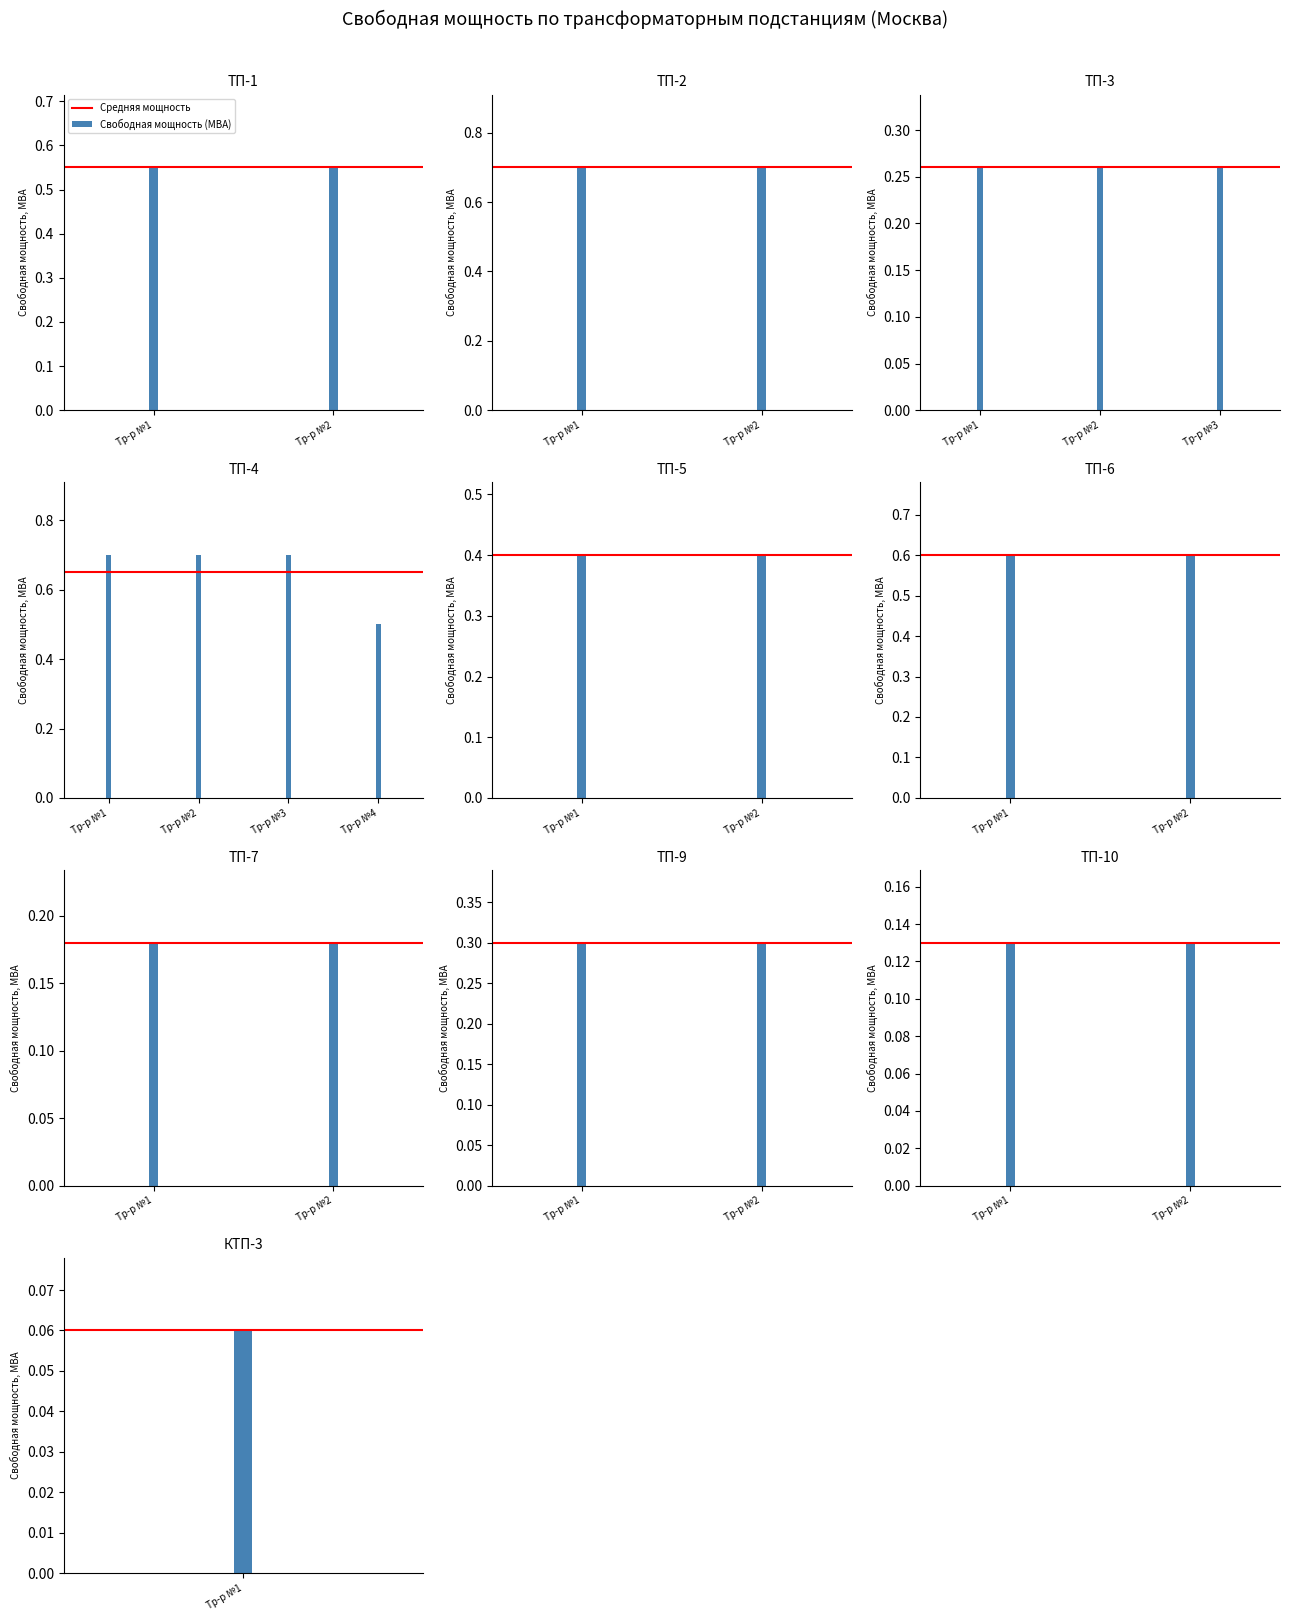

Which series changed the most between Тр-р №1 and Тр-р №2?

Средняя мощность